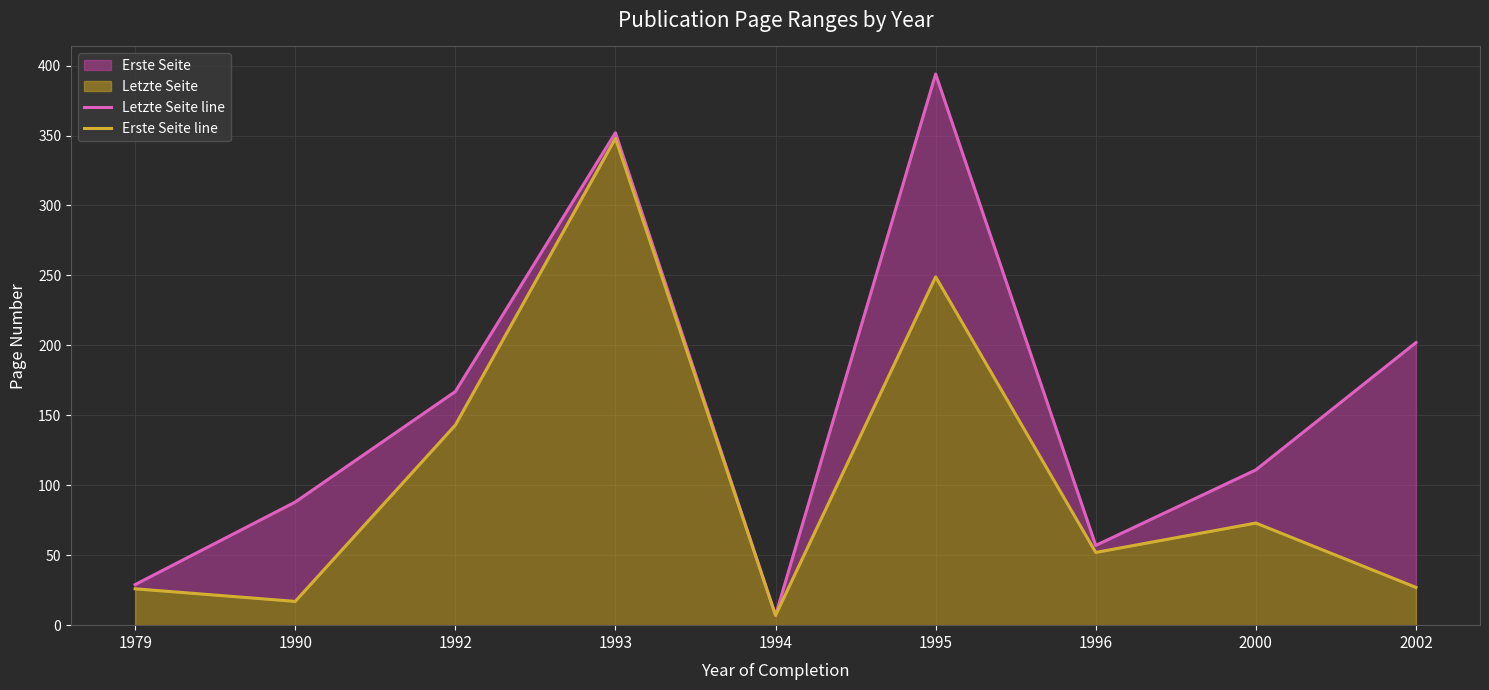

What is the spread (max minus min) of values at 1992?

24